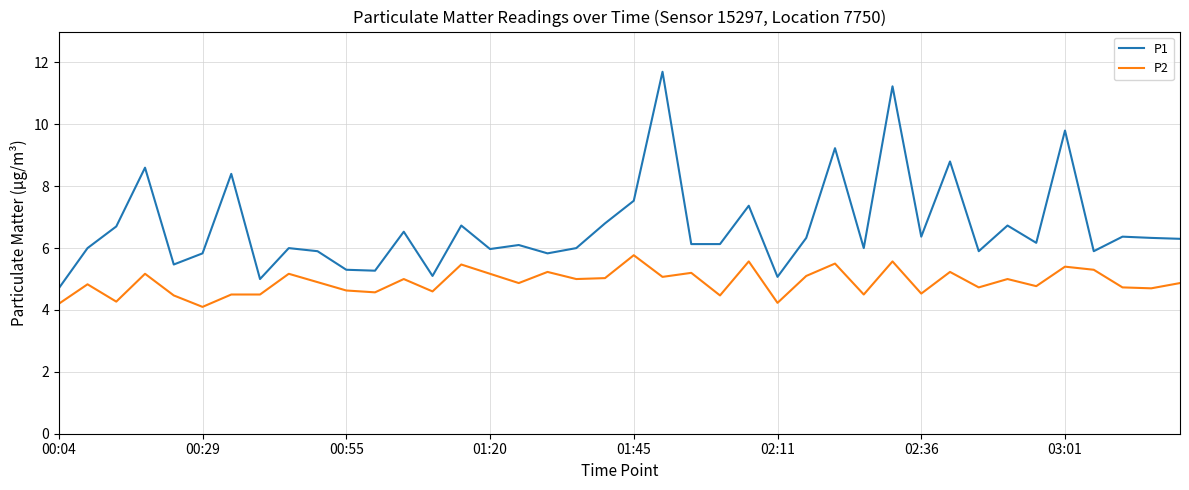

Which series has the widest spread of values?

P1